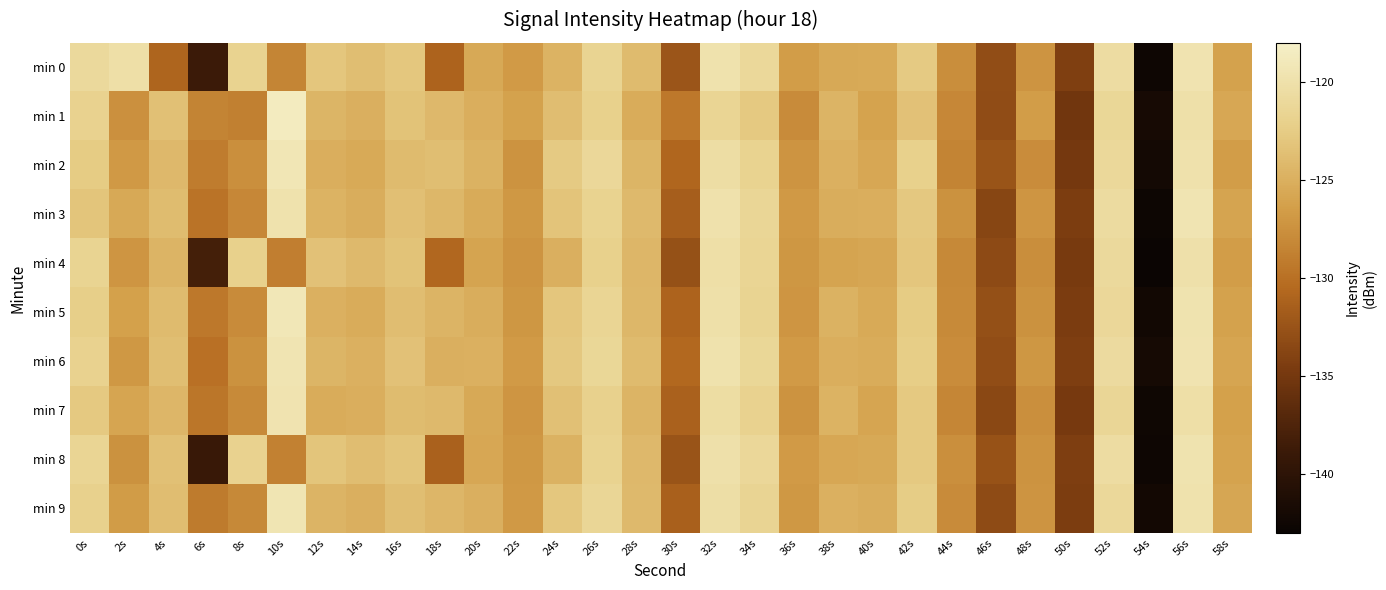

Between 2s and 32s, which is larger?

32s